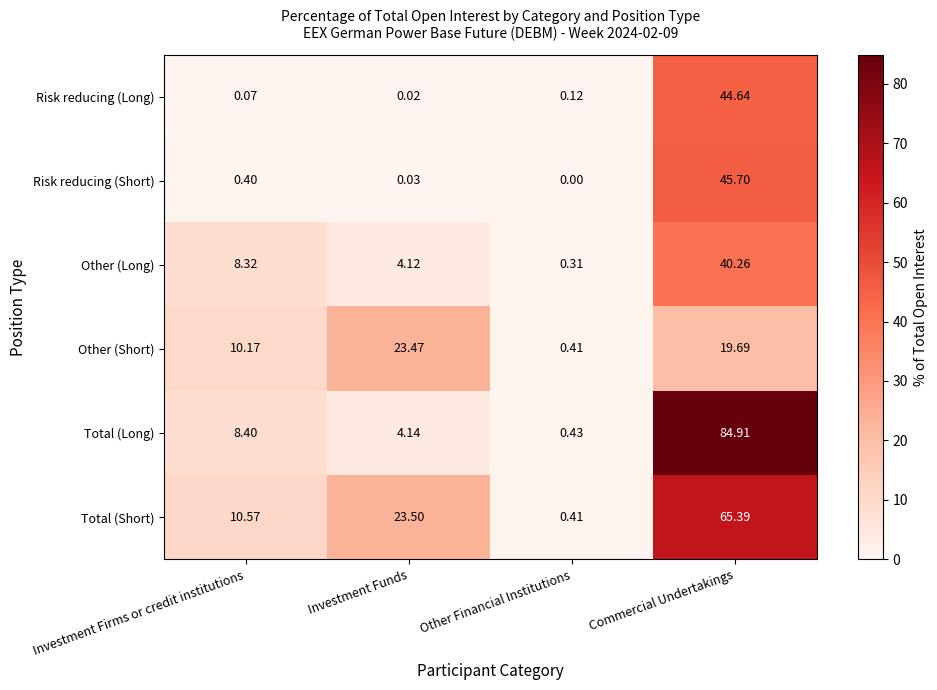

Which category has the highest value across all series?

Commercial Undertakings